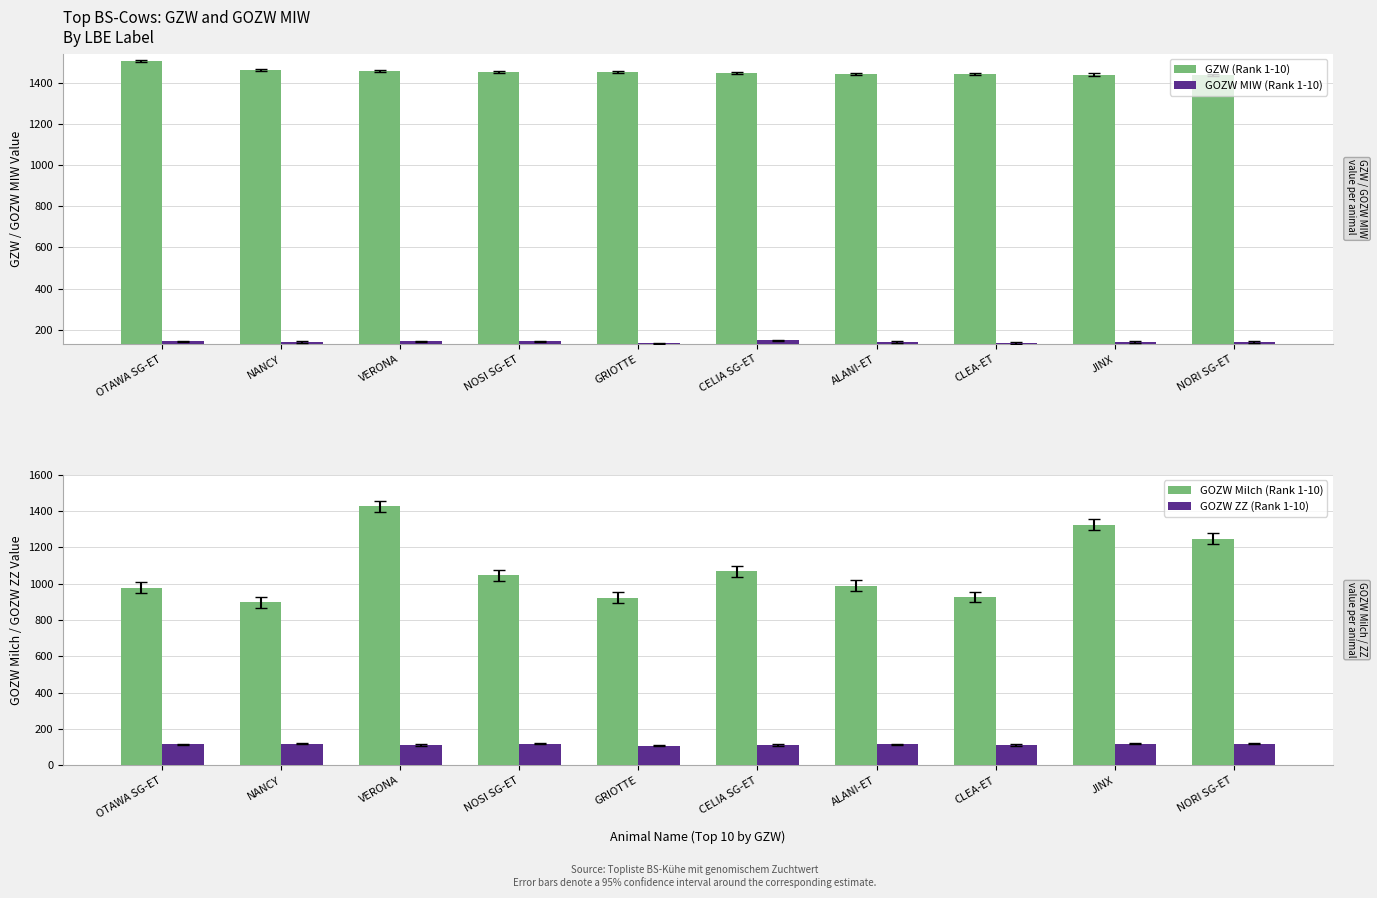

What is the label of the 1st bar from the left?

OTAWA SG-ET